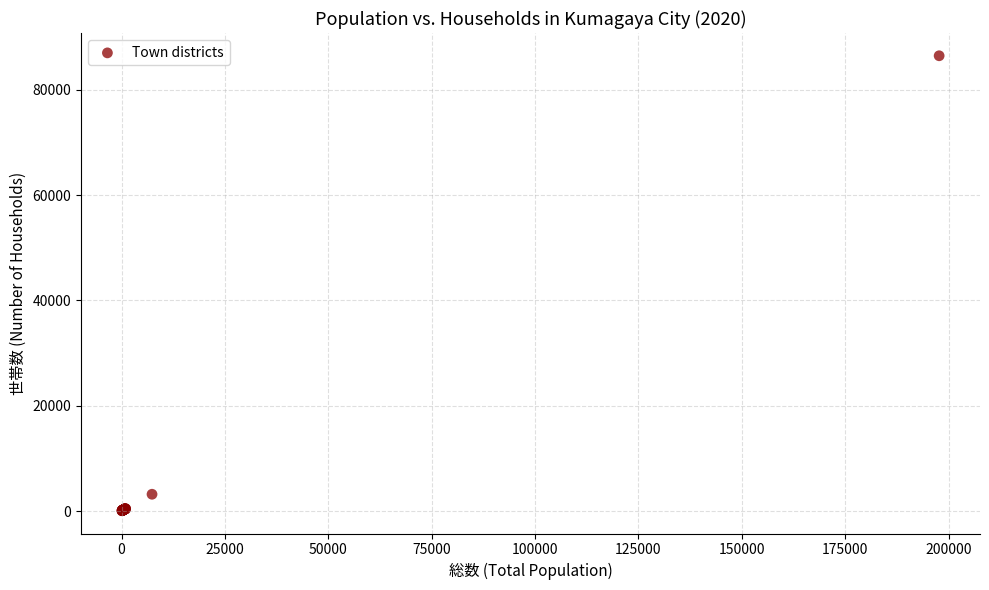

What Y value in the scatter plot is closest to 43251?

3181